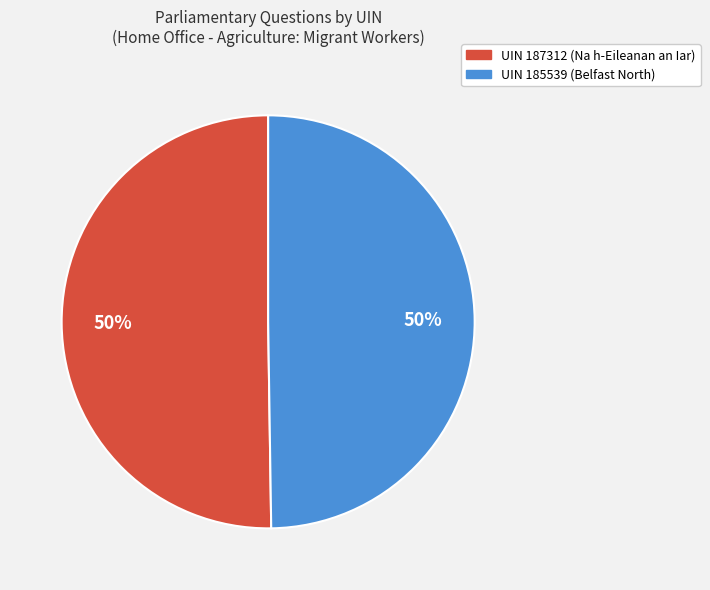

How many segments does this pie chart have?

2